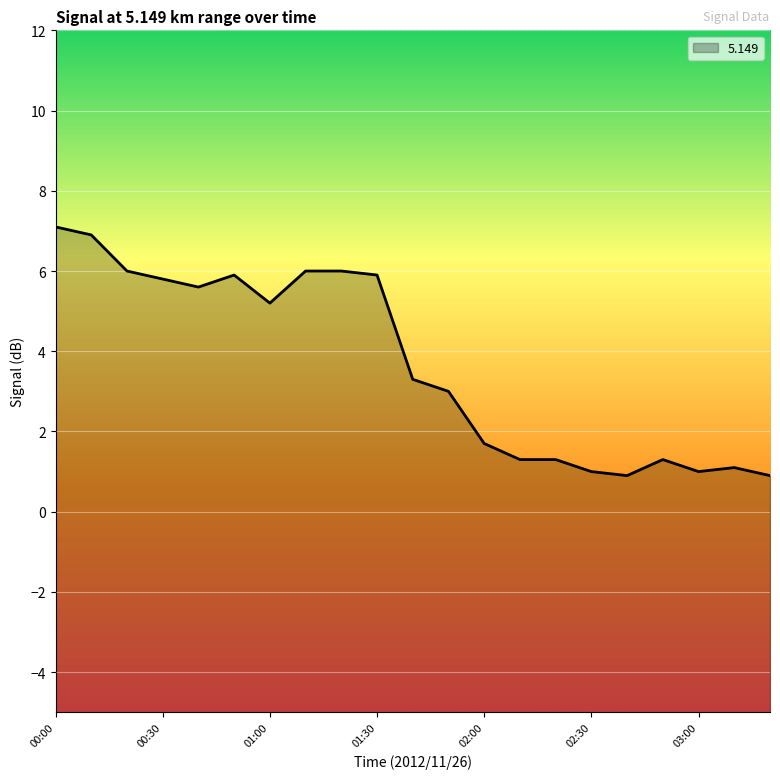

True or false: the data has more than 0 interior local peaks.

True